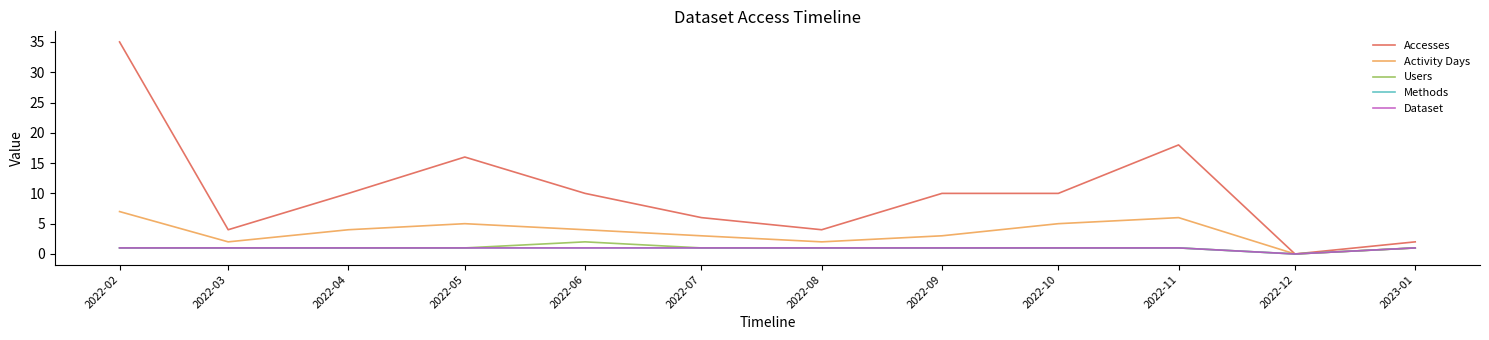

Which has a higher value, 2022-12 or 2022-02?

2022-02